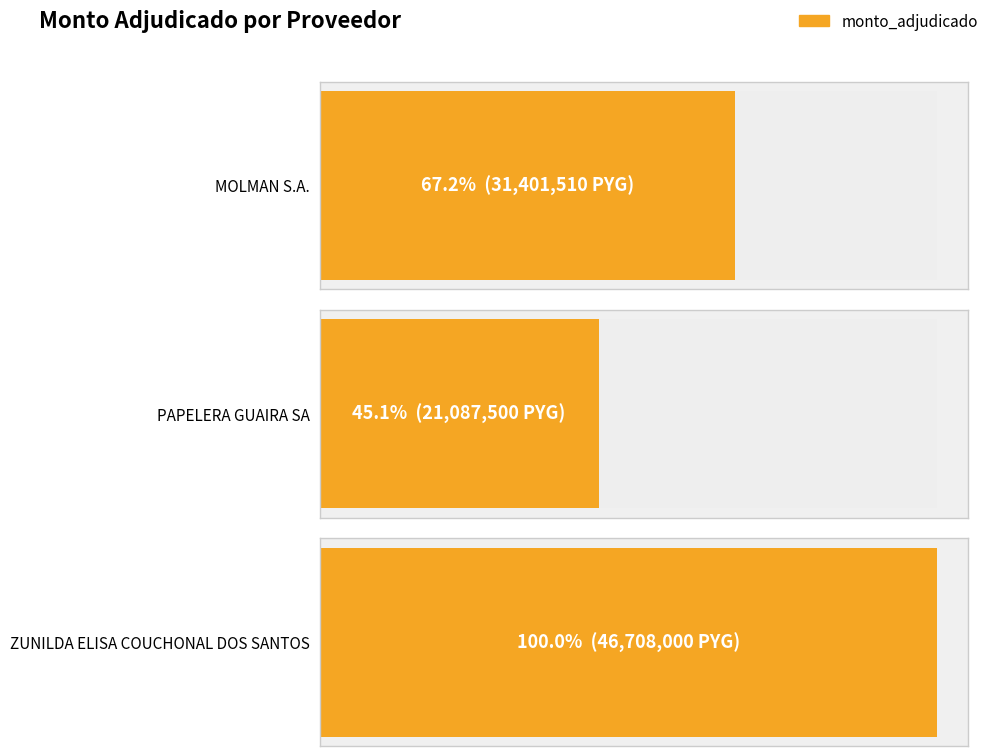

Count the number of values greater than 31401510.

1